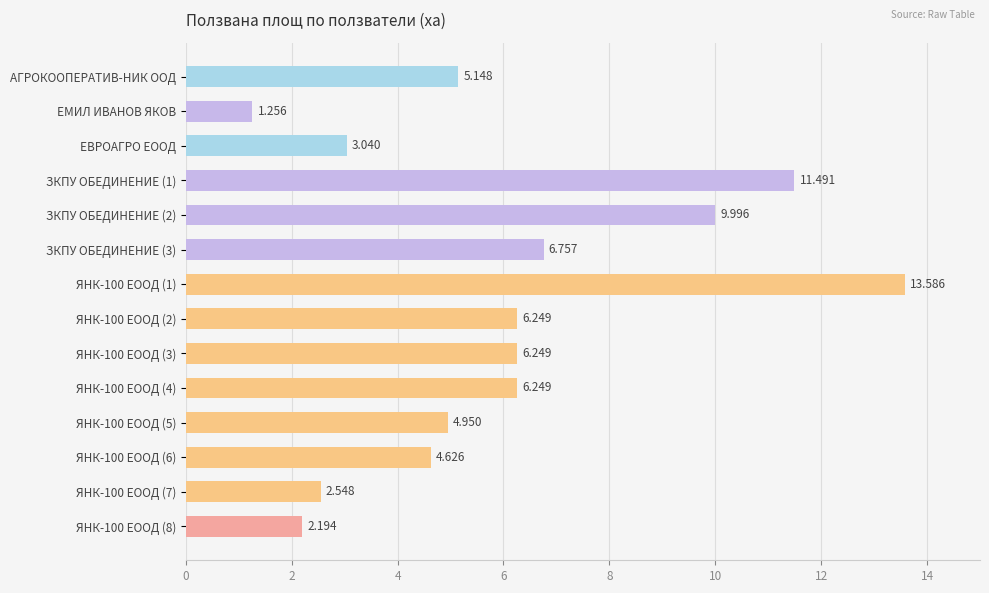

Does the chart contain any negative values?

No